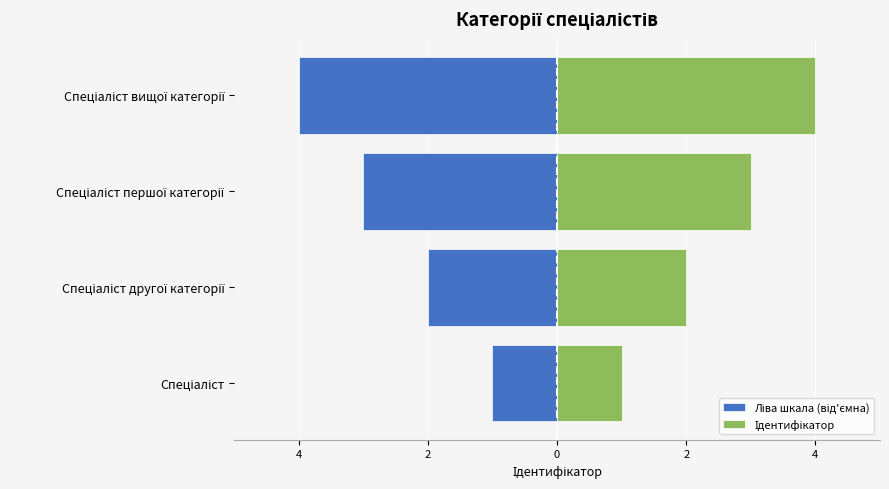

What is the difference between the Ідентифікатор values at Спеціаліст вищої категорії and Спеціаліст першої категорії?

1